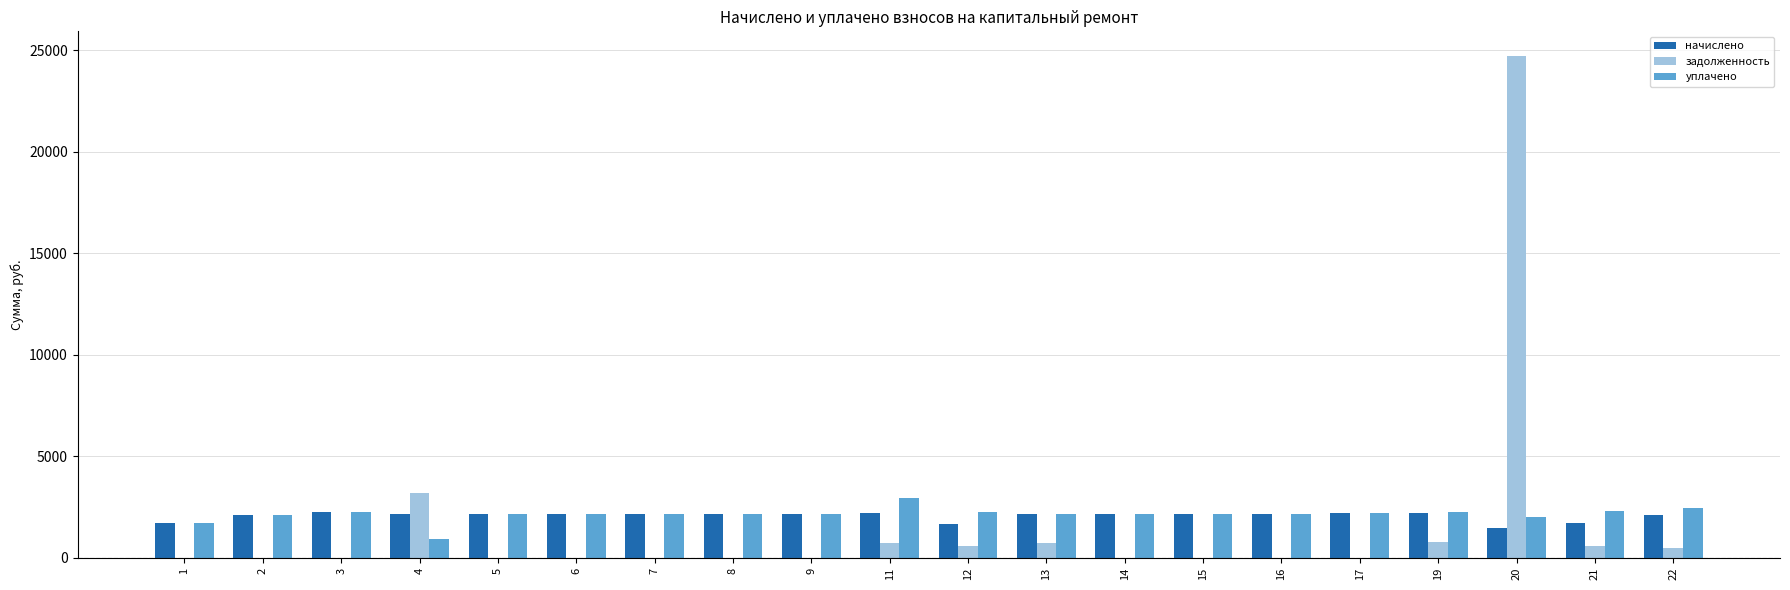

What is the average value of the задолженность series?

1585.5